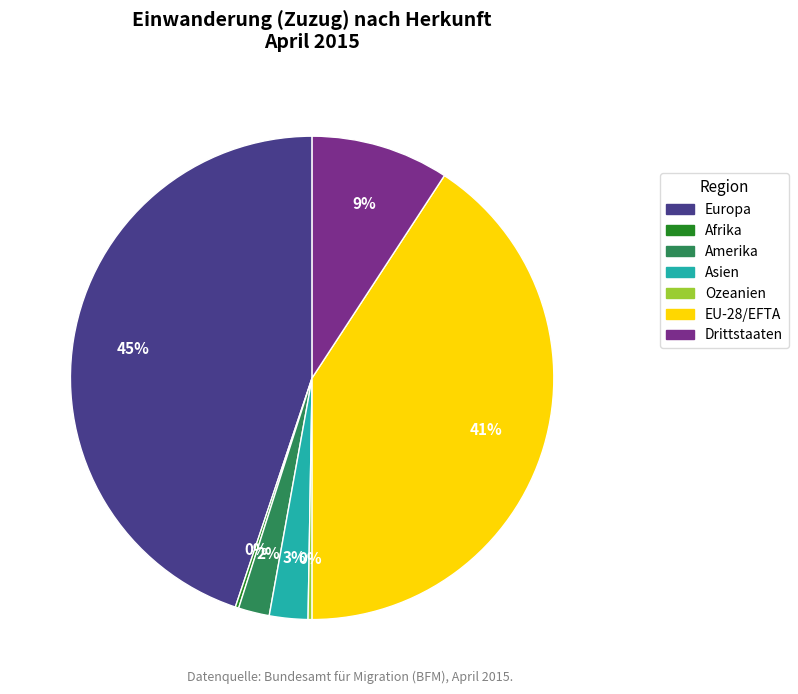

Between Europa and Asien, which is larger?

Europa